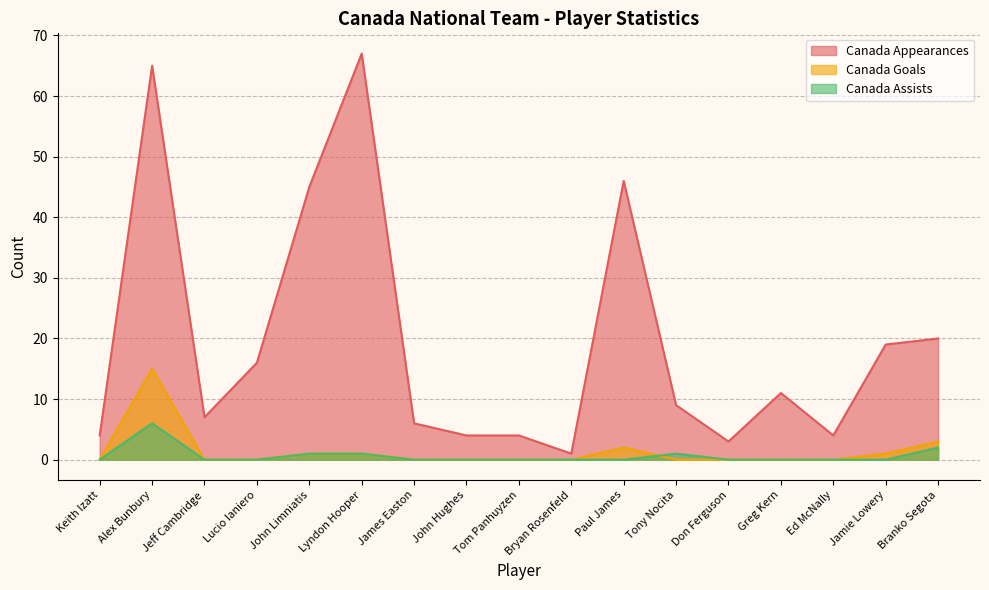

How many interior local peaks does the Canada Assists series have?

2